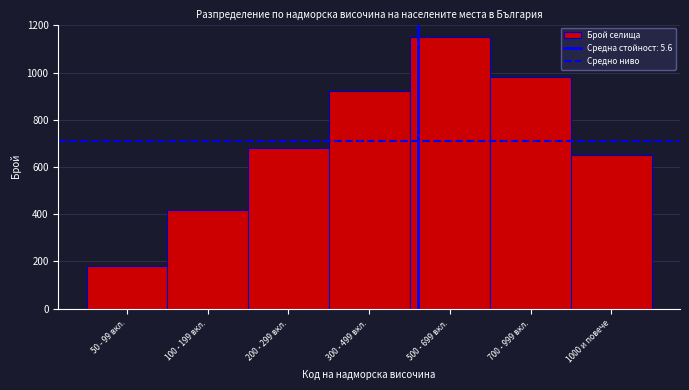

Reading left to right, transcribe all the data shown in this chart.

50 - 99 вкл.=180	100 - 199 вкл.=420	200 - 299 вкл.=680	300 - 499 вкл.=920	500 - 699 вкл.=1150	700 - 999 вкл.=980	1000 и повече=650